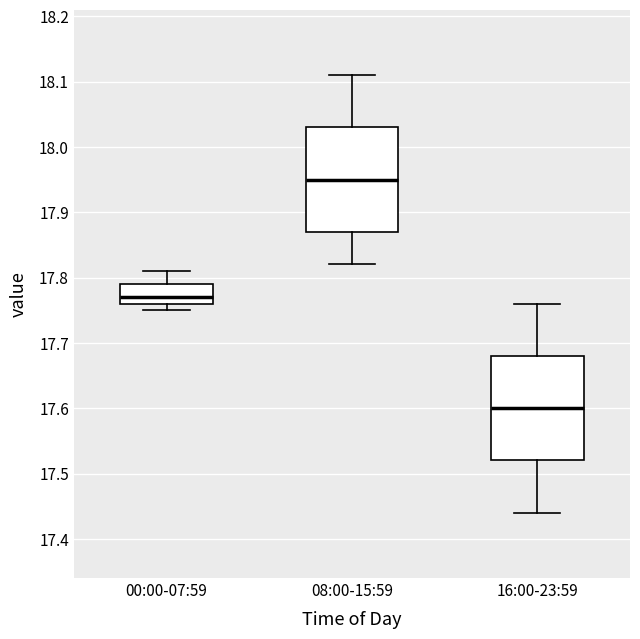

Reading left to right, read every box against the y-axis: the position of its median line, the range the box covers, and the ends of its whiskers. The values are not printed on the chart, so give them approximately, as read against the axis.

00:00-07:59: median 17.77, box 17.76 to 17.79, whiskers 17.75 to 17.81
08:00-15:59: median 17.95, box 17.87 to 18.03, whiskers 17.82 to 18.11
16:00-23:59: median 17.60, box 17.52 to 17.68, whiskers 17.44 to 17.76